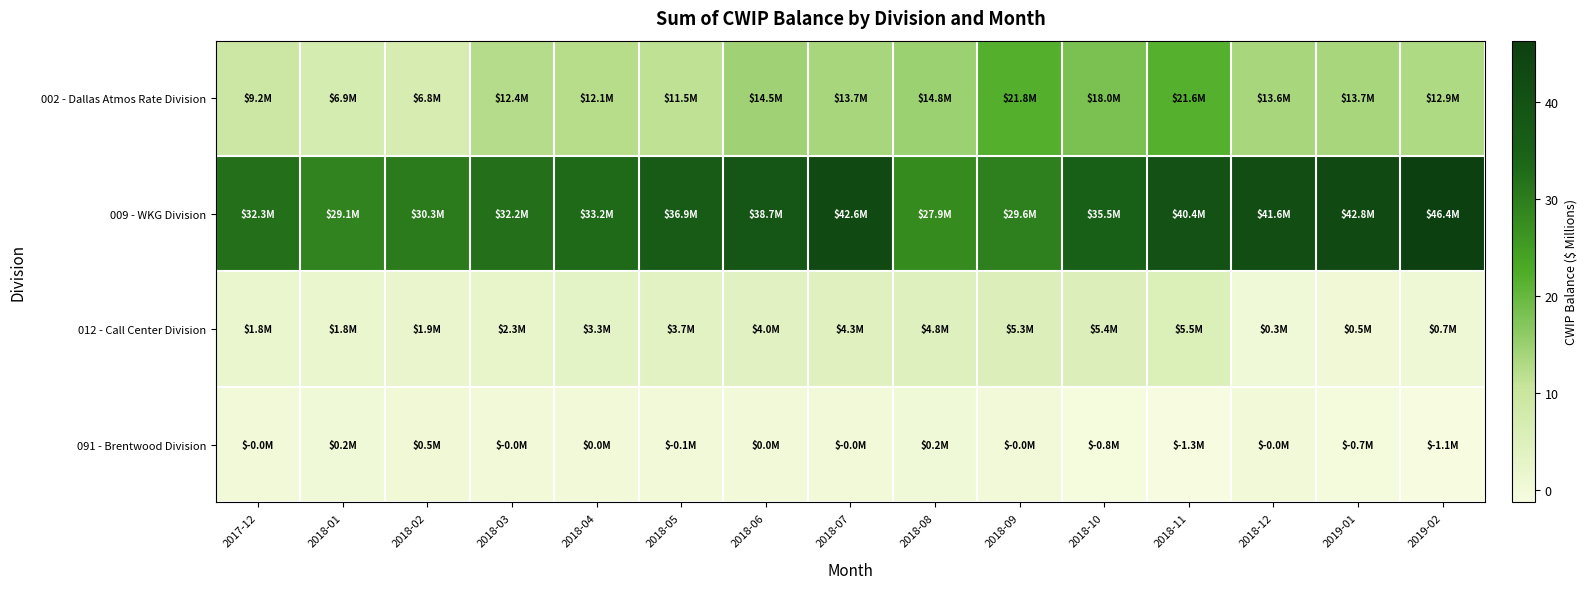

Which series has the widest spread of values?

009 - WKG Division